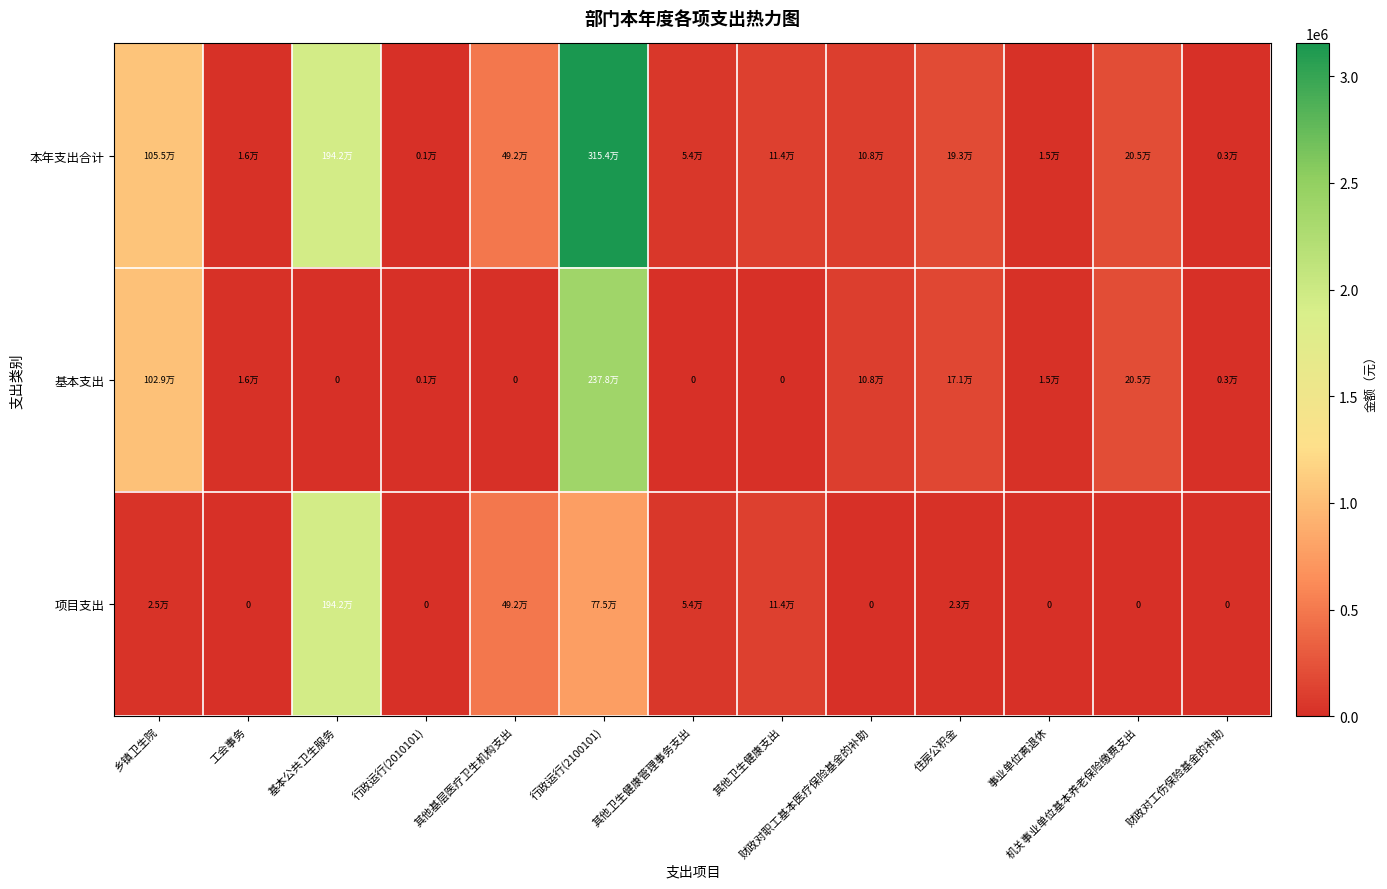

What is the sum of all 项目支出 values?

3425364.1